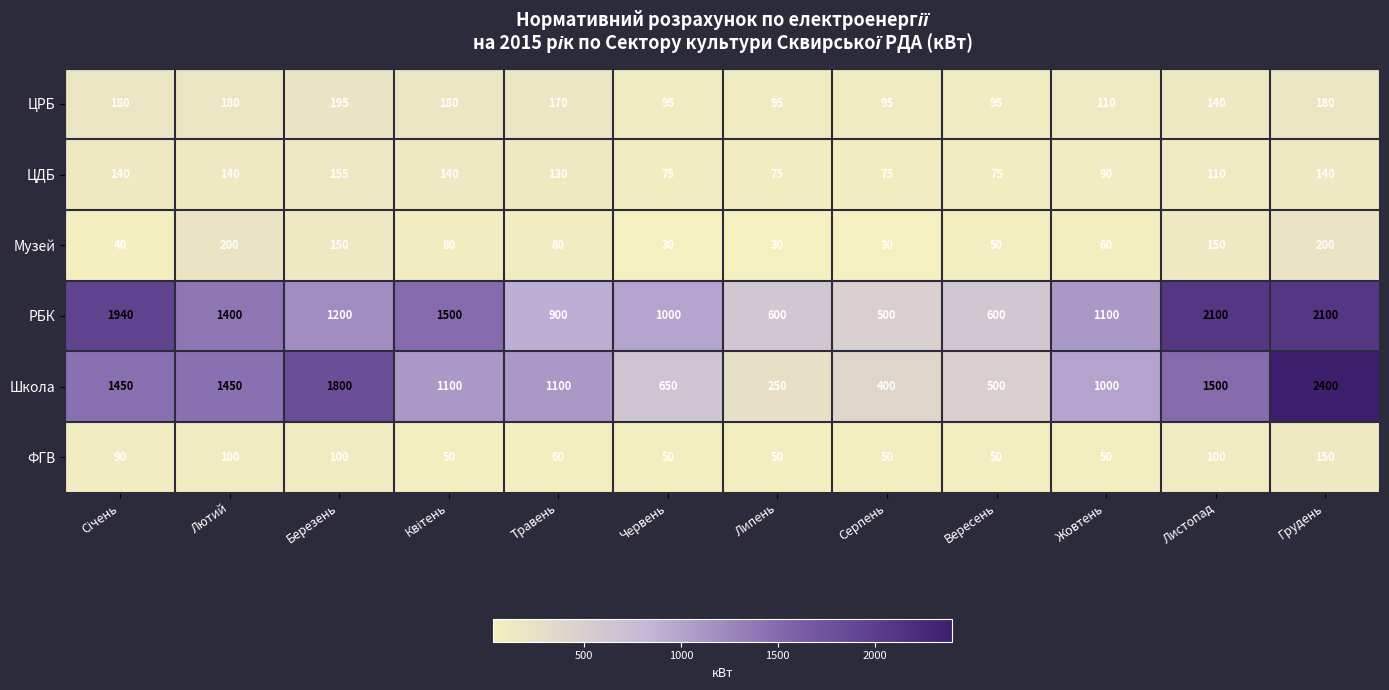

What is the sum of all ФГВ values?

900